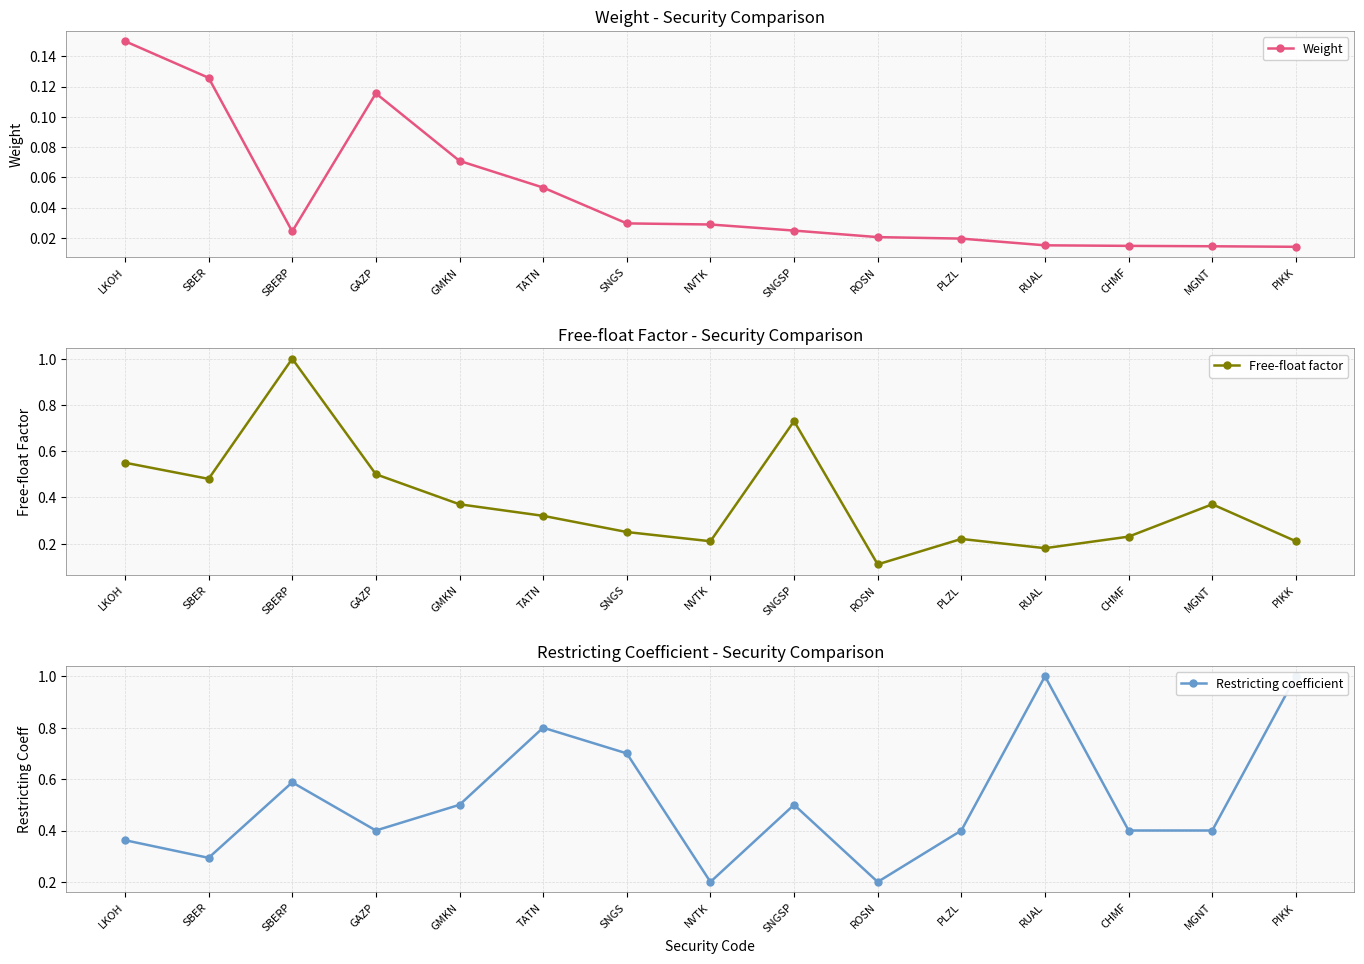

List the series in order of their peak value, highest first.

Free-float factor, Restricting coefficient, Weight